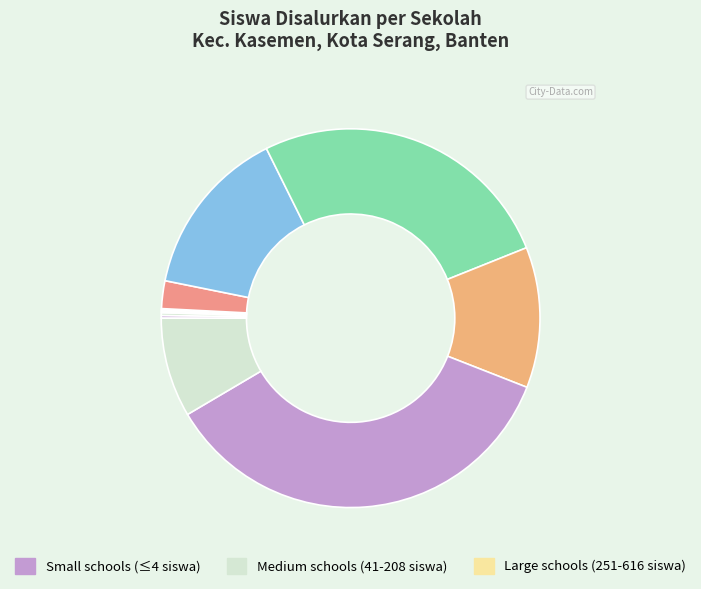

Count the number of slices in the pie.

11